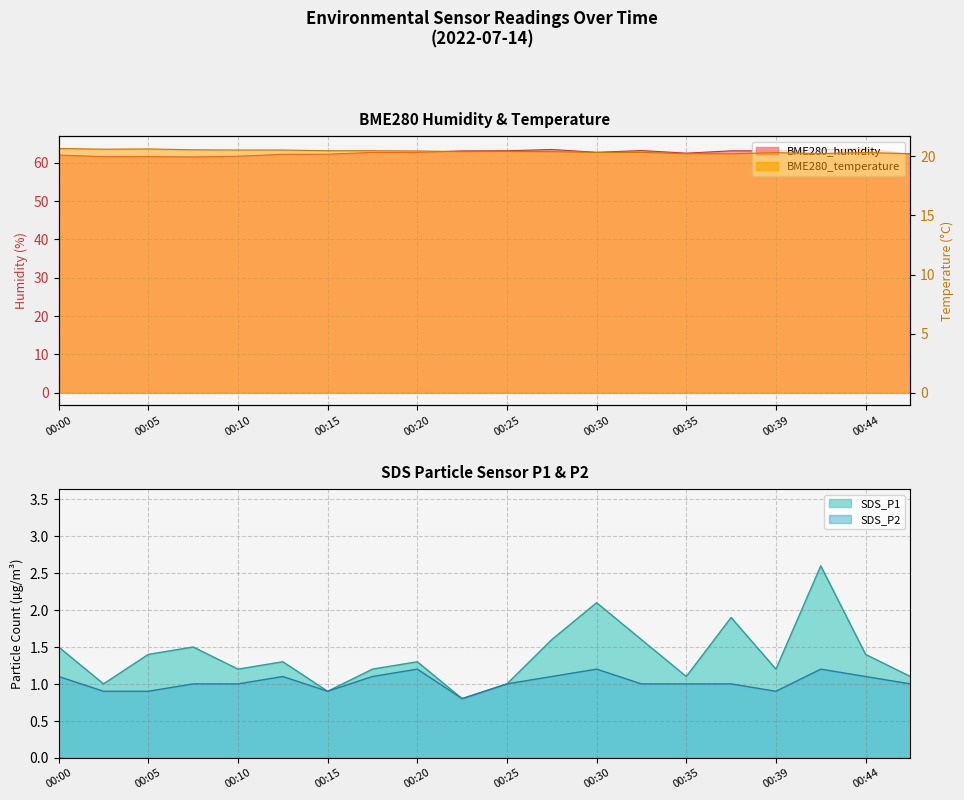

Rank the categories by SDS_P2 value from highest to lowest.

00:20, 00:30, 00:42, 00:00, 00:12, 00:17, 00:27, 00:44, 00:08, 00:10, 00:25, 00:32, 00:35, 00:37, 00:47, 00:02, 00:05, 00:15, 00:39, 00:22